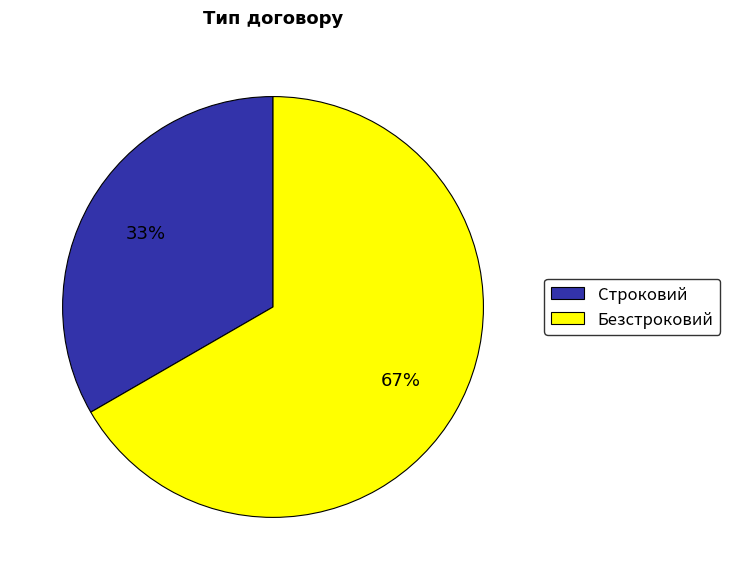

Do Строковий and Безстроковий together represent more than half of the pie?

Yes